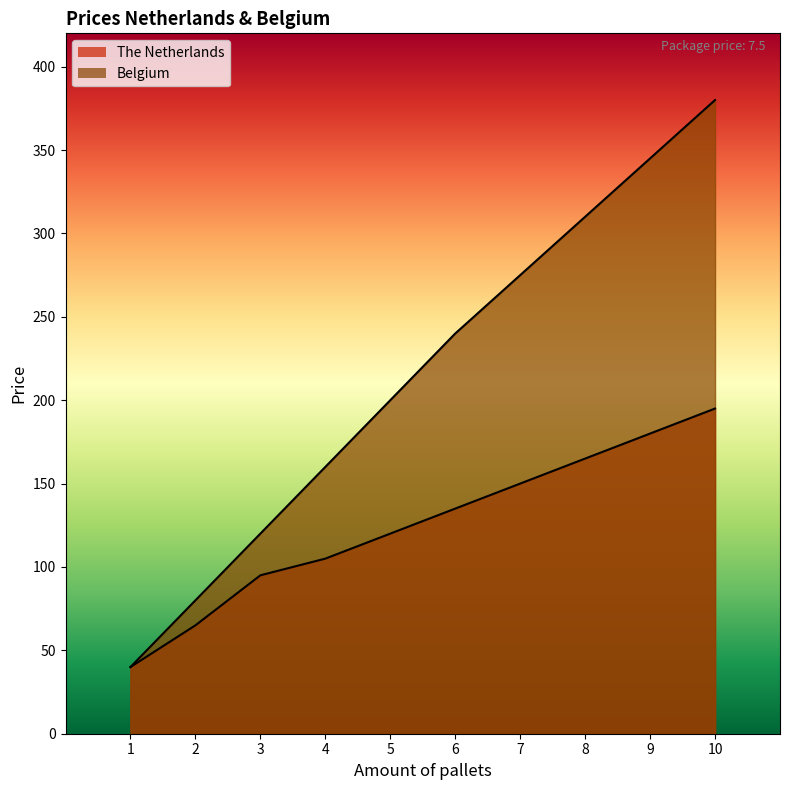

What is the difference between the maximum and second lowest values in the The Netherlands series?

130